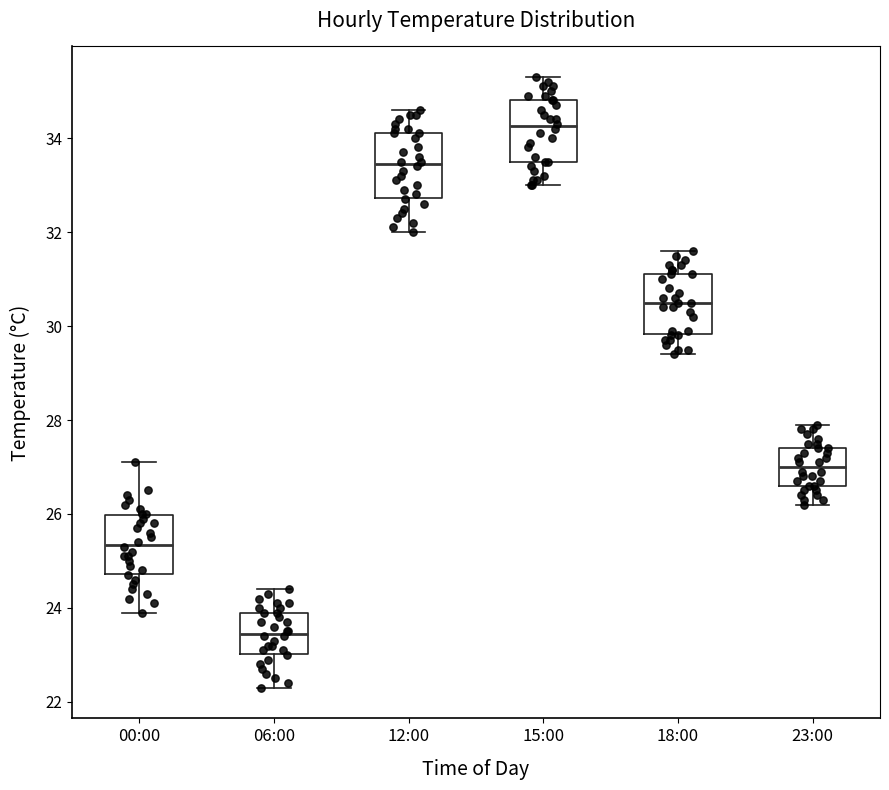

Reading left to right, read every box against the y-axis: the position of its median line, the range the box covers, and the ends of its whiskers. The values are not printed on the chart, so give them approximately, as read against the axis.

00:00: median 25.4, box 24.8 to 26.0, whiskers 24.0 to 27.2
06:00: median 23.4, box 23.0 to 24.0, whiskers 22.4 to 24.4
12:00: median 33.4, box 32.8 to 34.2, whiskers 32.0 to 34.6
15:00: median 34.2, box 33.6 to 34.8, whiskers 33.0 to 35.4
18:00: median 30.6, box 29.8 to 31.2, whiskers 29.4 to 31.6
23:00: median 27.0, box 26.6 to 27.4, whiskers 26.2 to 28.0